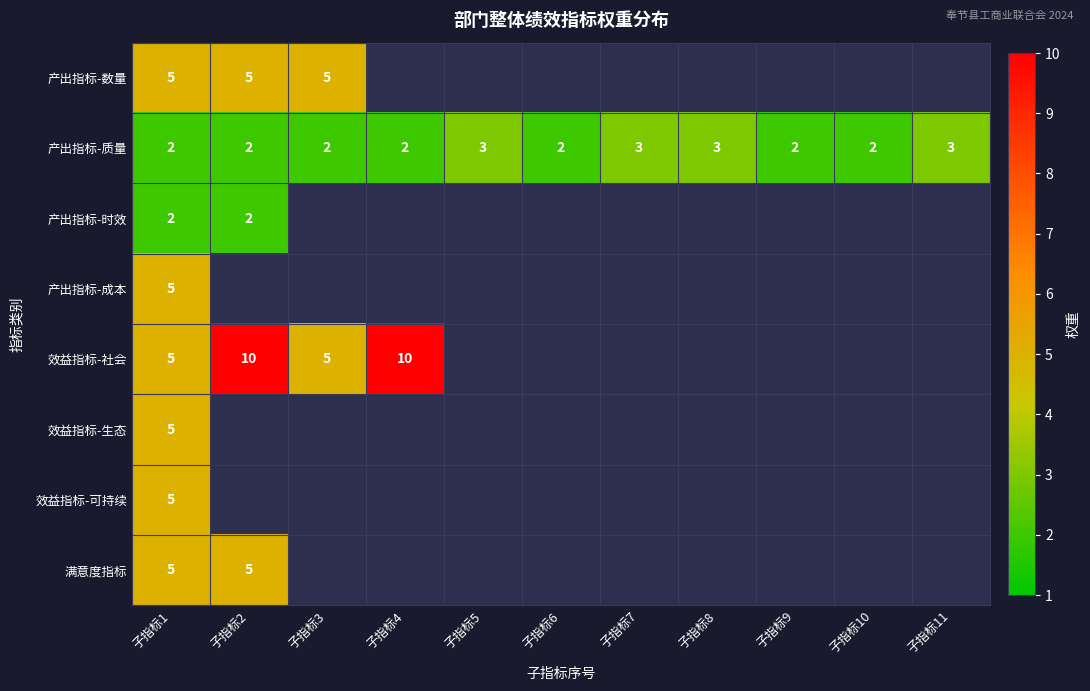

What is the total value across all series at 子指标1?

34